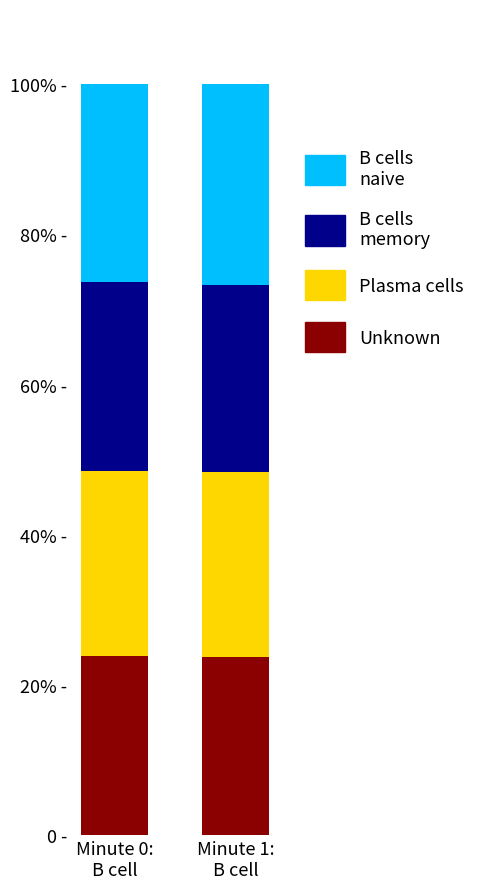

Does the chart contain any negative values?

No